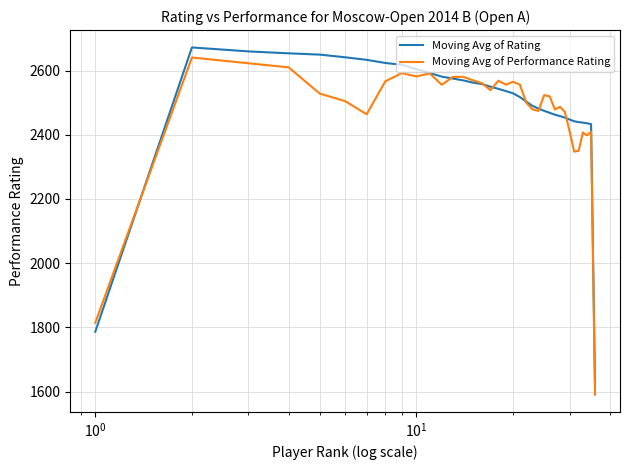

Rank the series by their average value, from lowest to highest.

Moving Avg of Performance Rating, Moving Avg of Rating